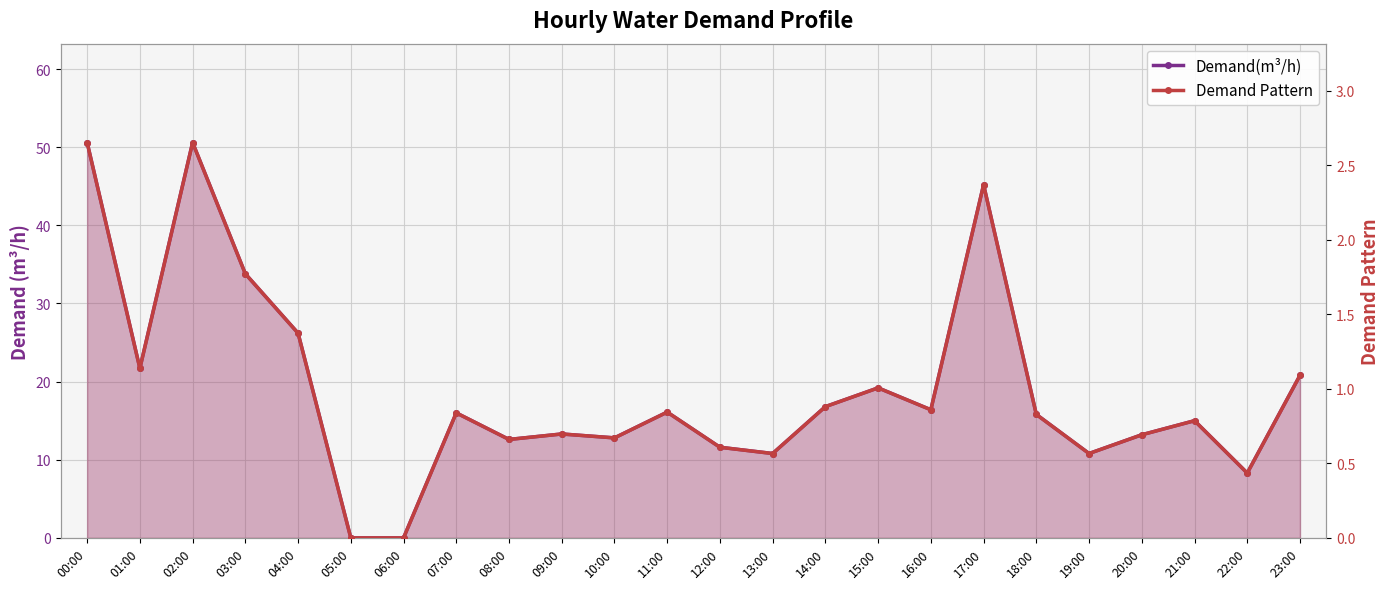

What is the maximum value for Demand(m³/h)?

50.6